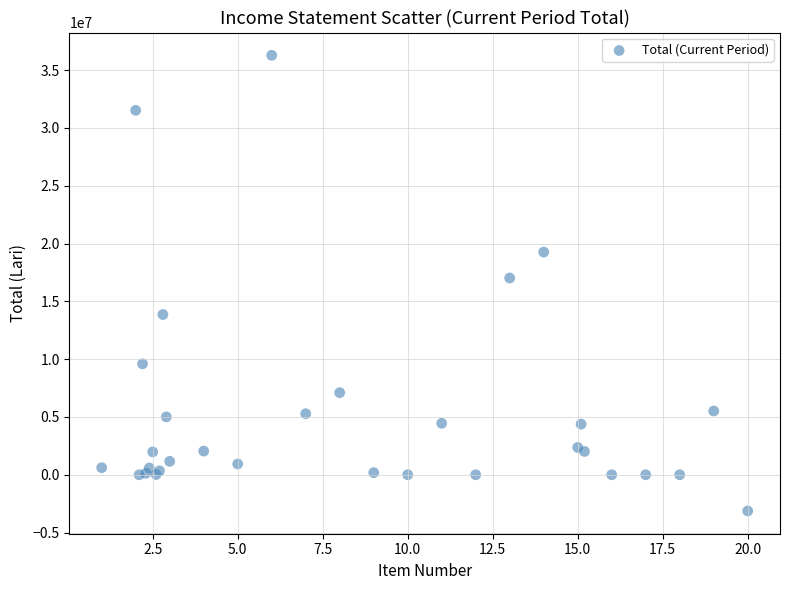

What Y value in the scatter plot is closest to 16576751?

17020675.1